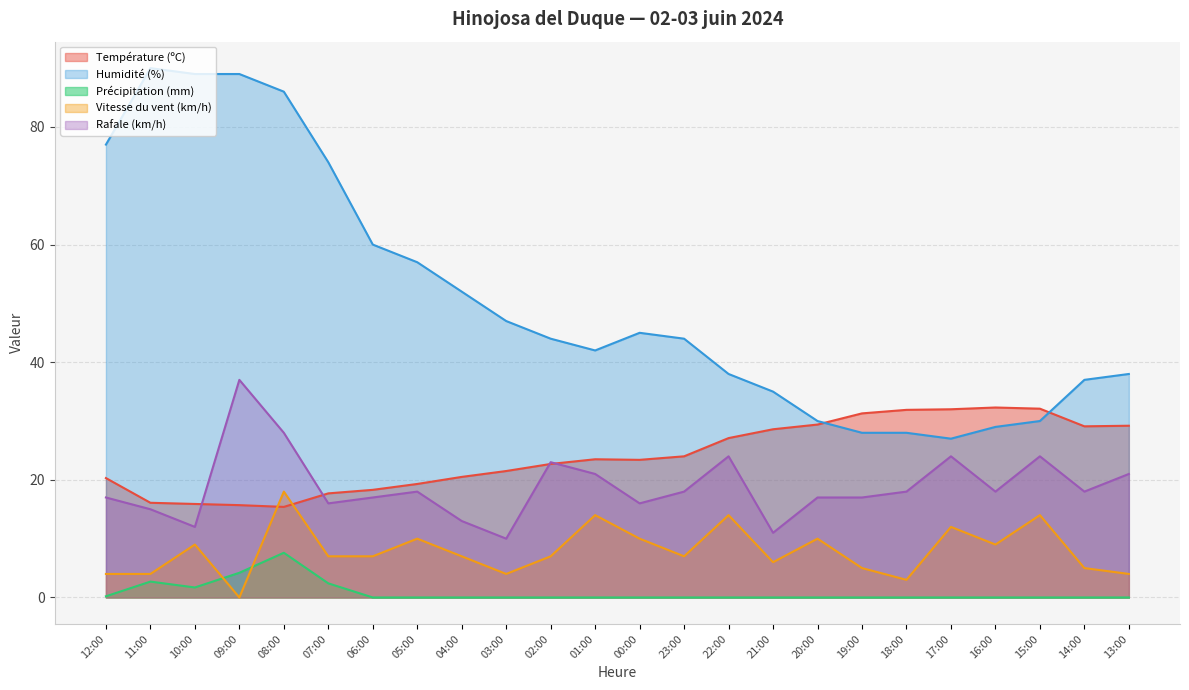

Which category has the lowest value in the Rafale (km/h) series?

03:00